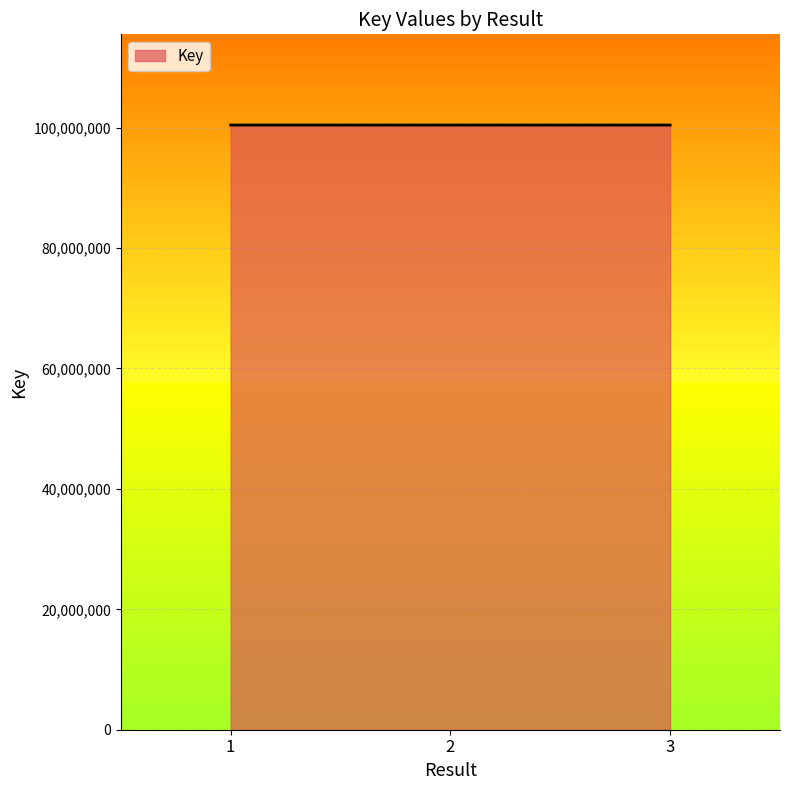

At which label is the value closest to 100426315?

2